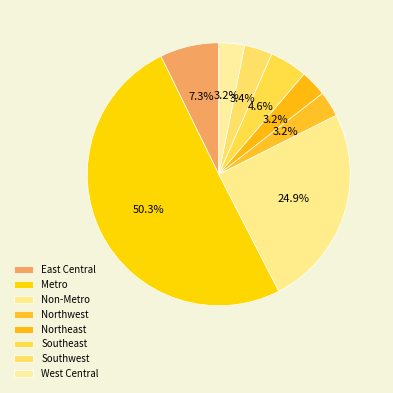

Which category accounts for the majority?

Metro